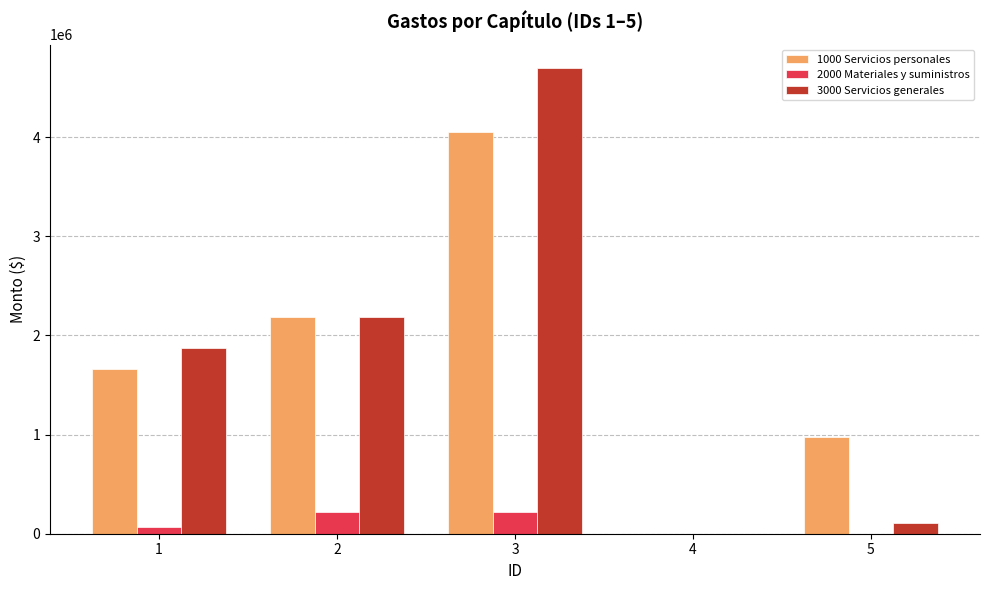

At which category is the sum across all series the highest?

3